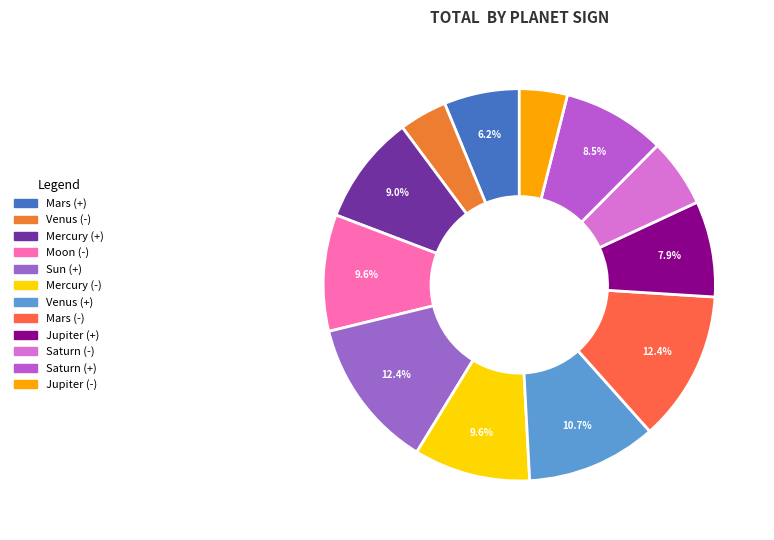

Count the number of slices in the pie.

12